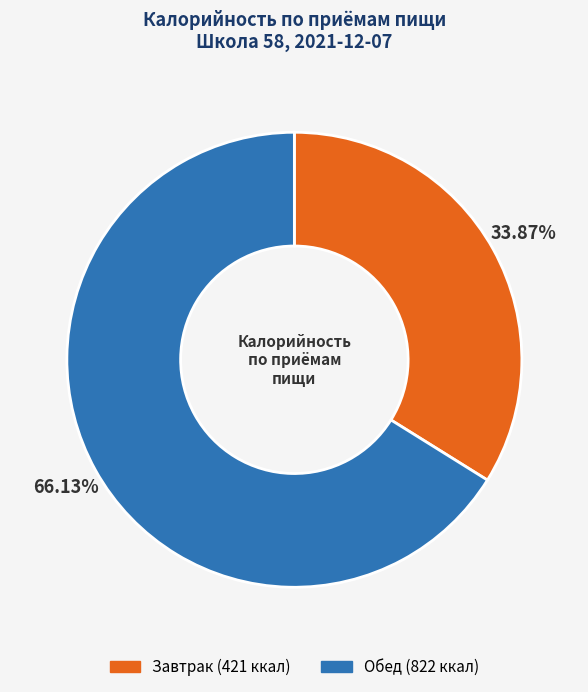

Is there any slice that represents more than half of the pie?

Yes